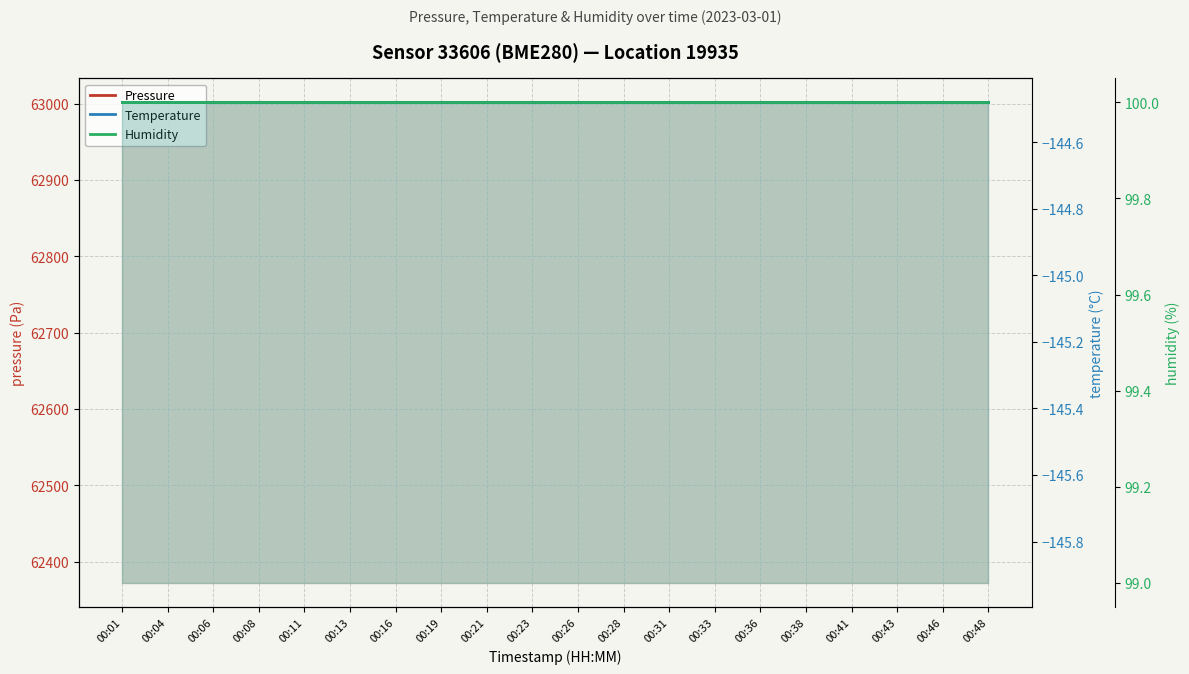

How many lines are shown in the chart?

3